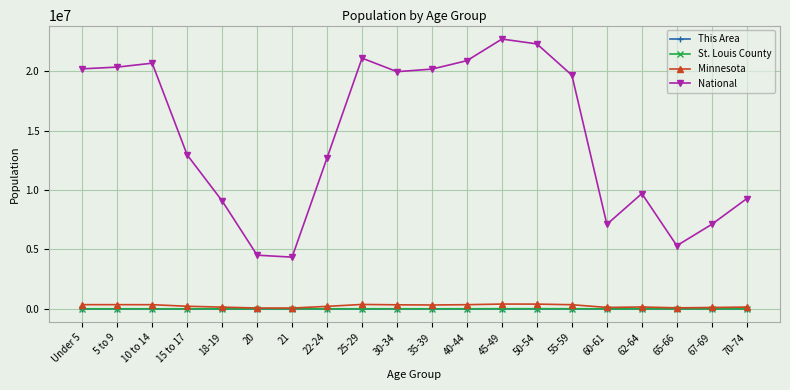

What is the maximum value shown in the chart?

22708591